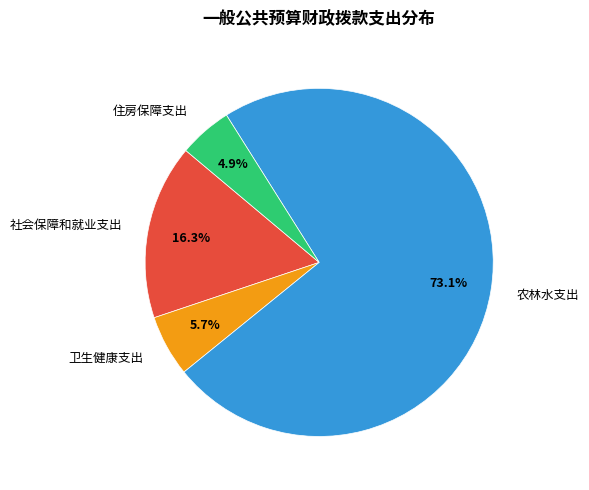

To the nearest percent, what percentage of the pie is 卫生健康支出?

6%